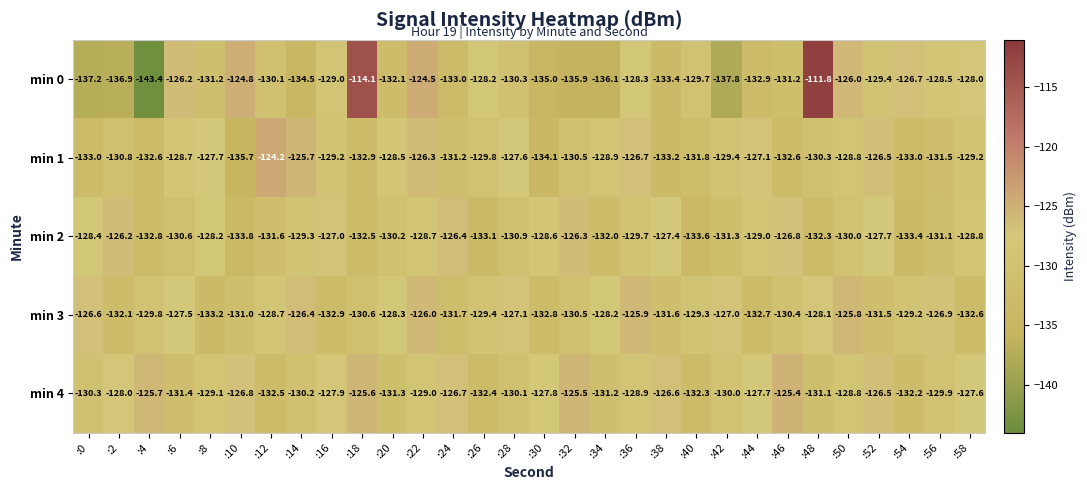

Read the min 4 value at :20.

-131.3